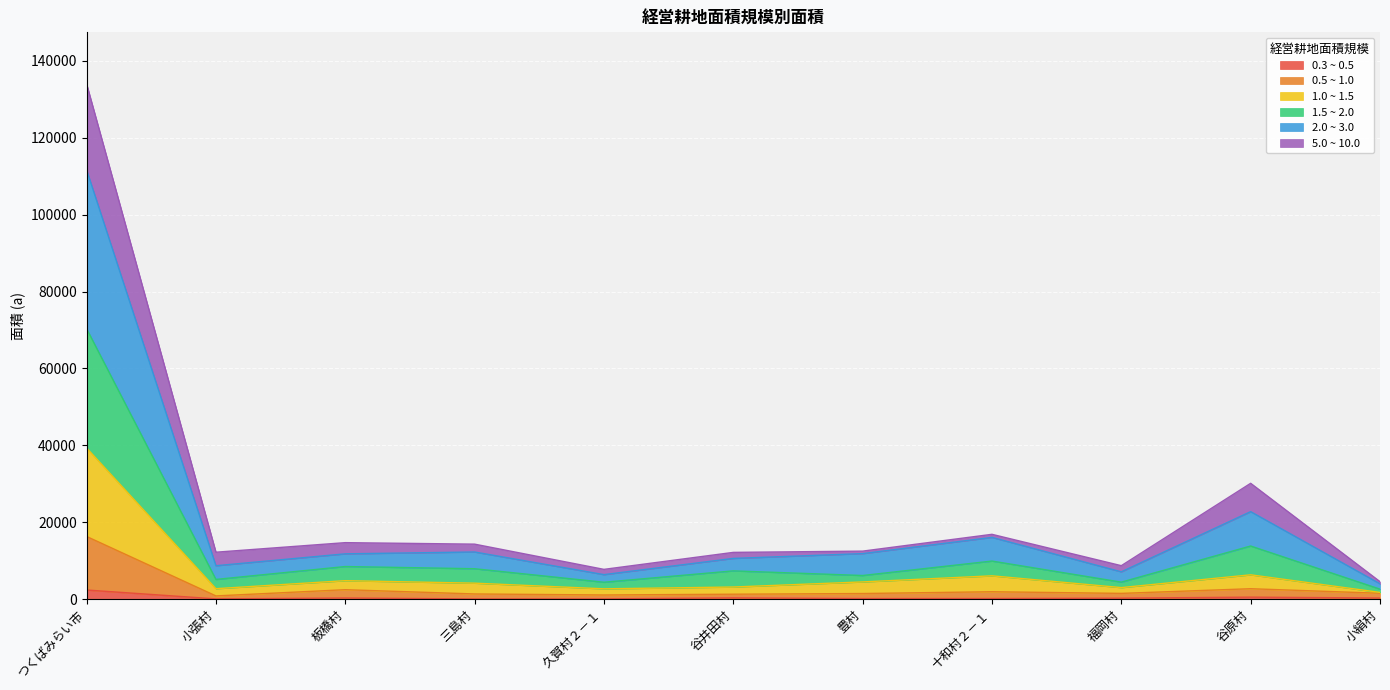

Which label corresponds to the largest value in the chart?

つくばみらい市